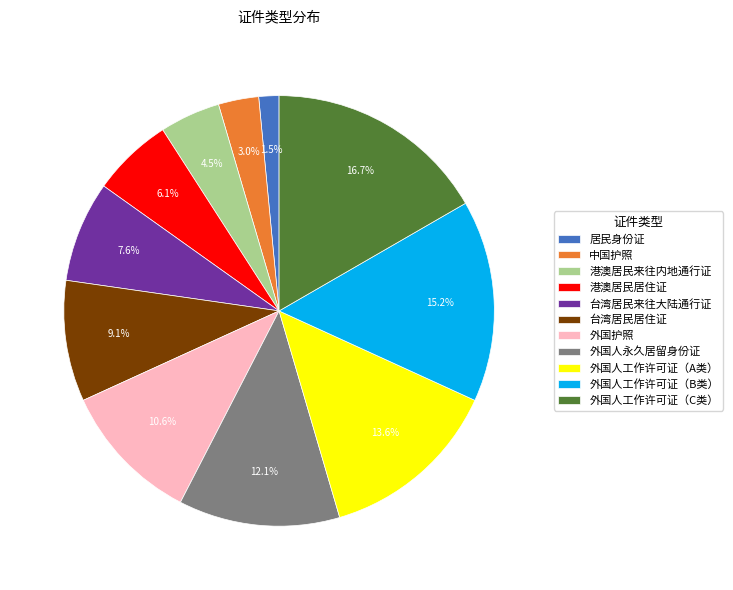

Is it true that 外国护照 is 1% of the pie?

False